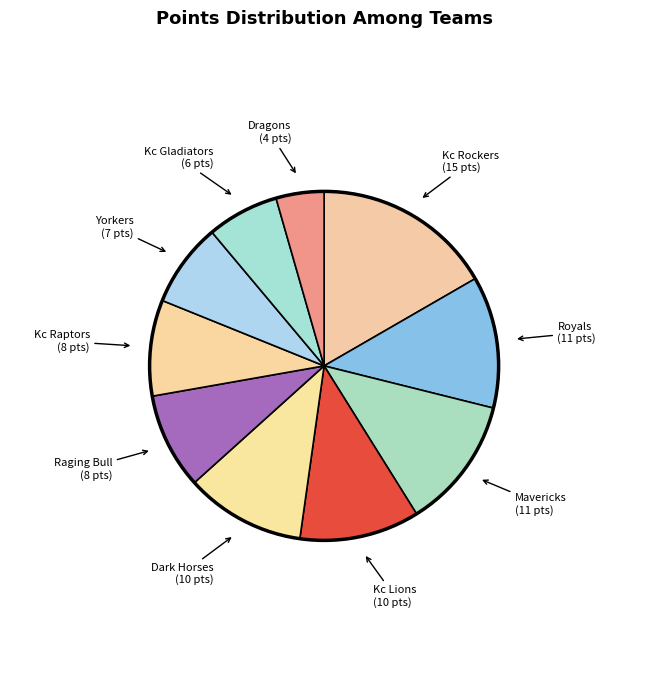

Between Dragons and Kc Lions, which is larger?

Kc Lions